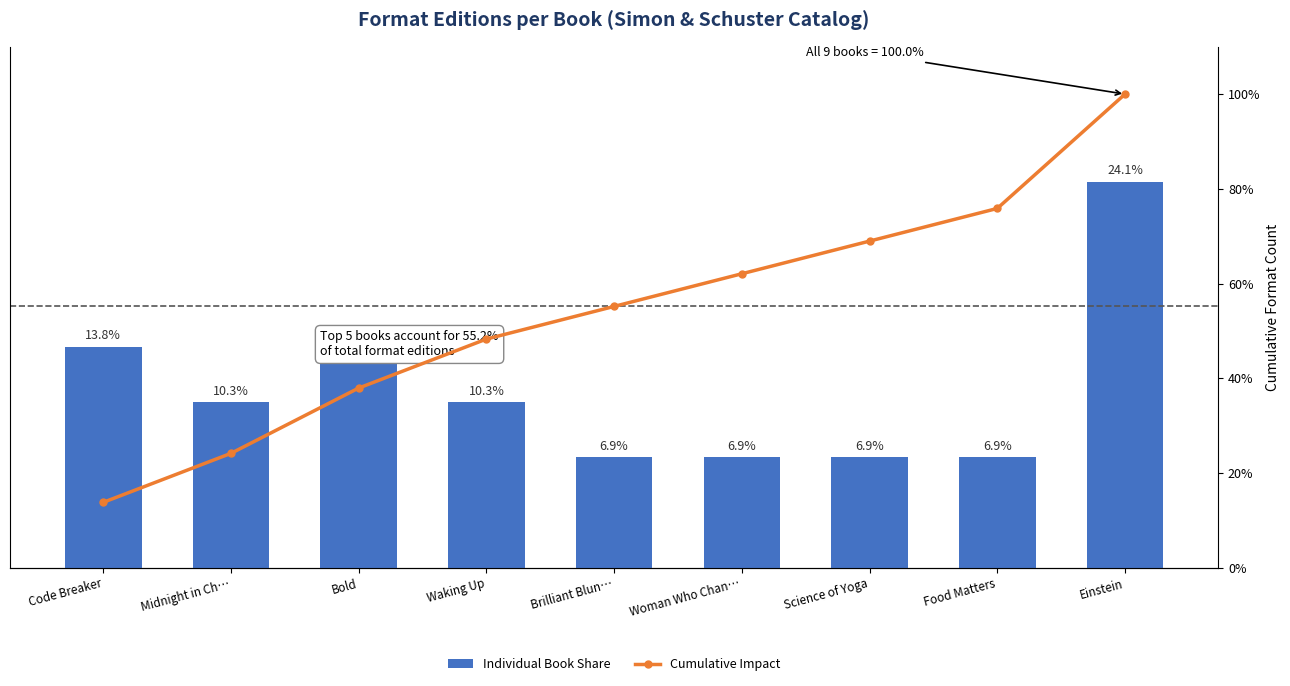

What is the value of the Individual Book Share bar at the 6th from the left?

6.9